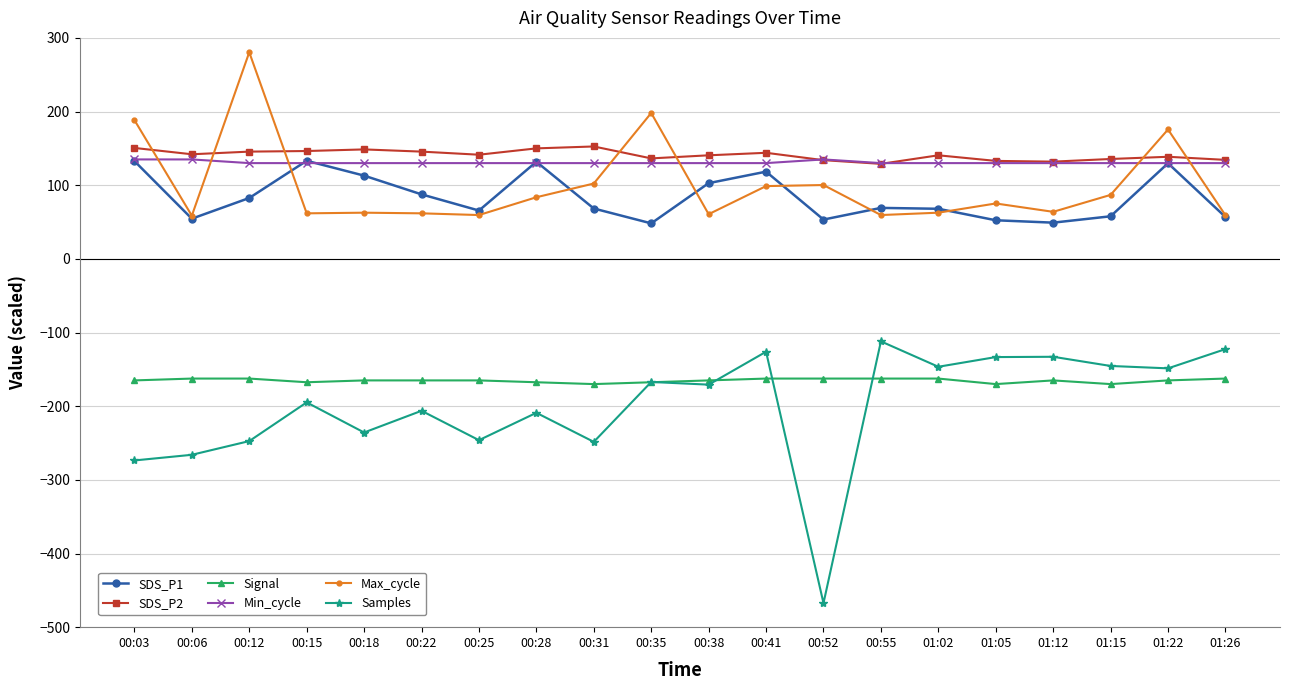

Which series has the largest range (max minus min)?

Samples